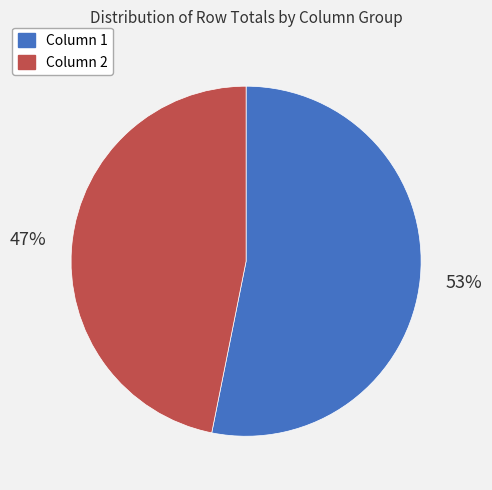

True or false: Column 1 accounts for 53% of the total.

True